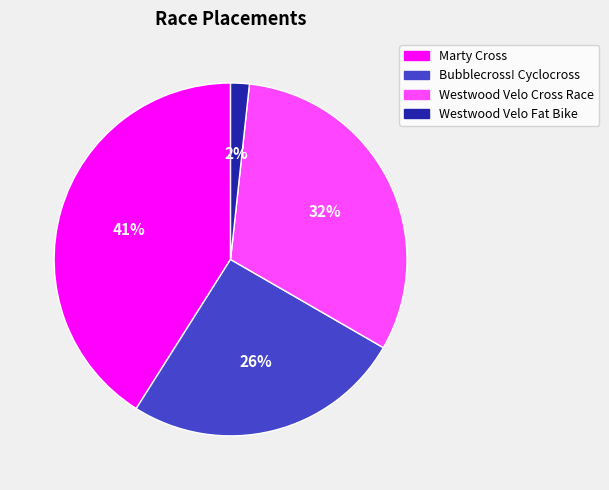

Does Westwood Velo Cross Race account for over 50% of the chart?

No